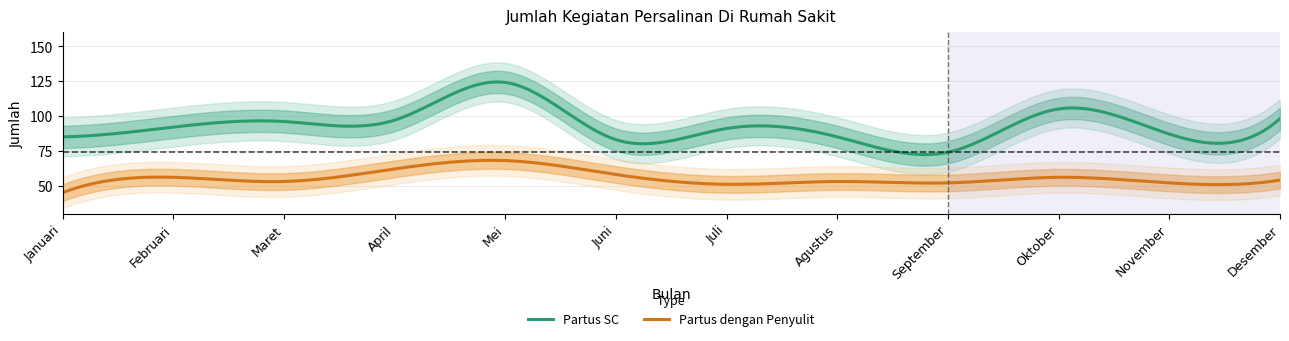

What is the label of the 1st point from the left?

Januari